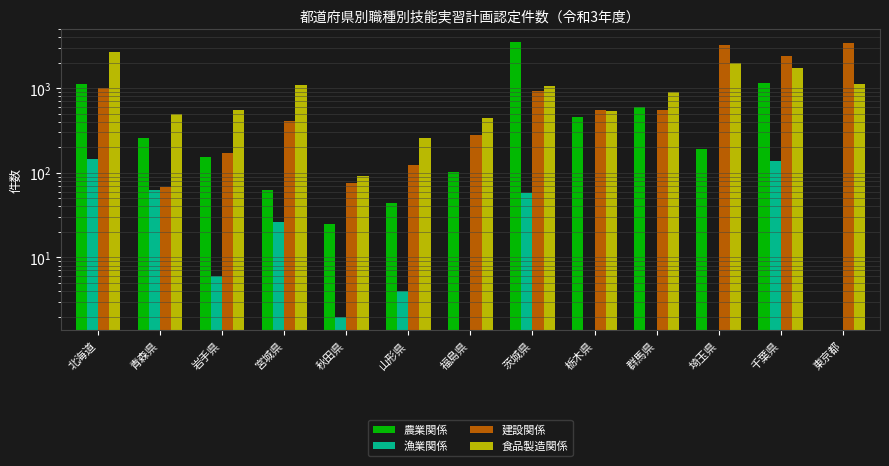

At how many categories does at least one series exceed 2467?

4